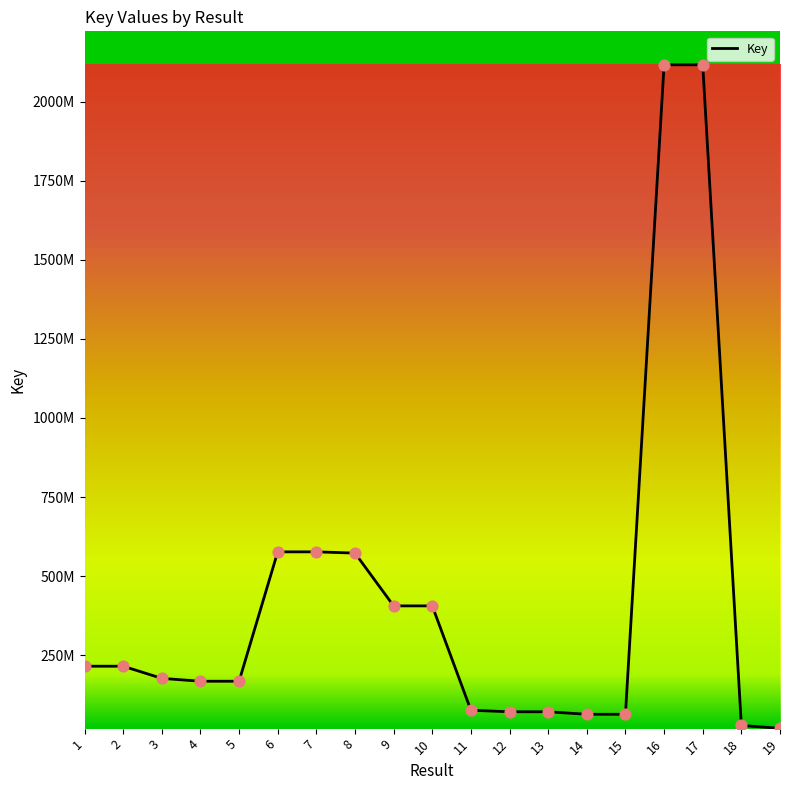

Approximately how many times larger is the value at 18 compared to 2?

0.1